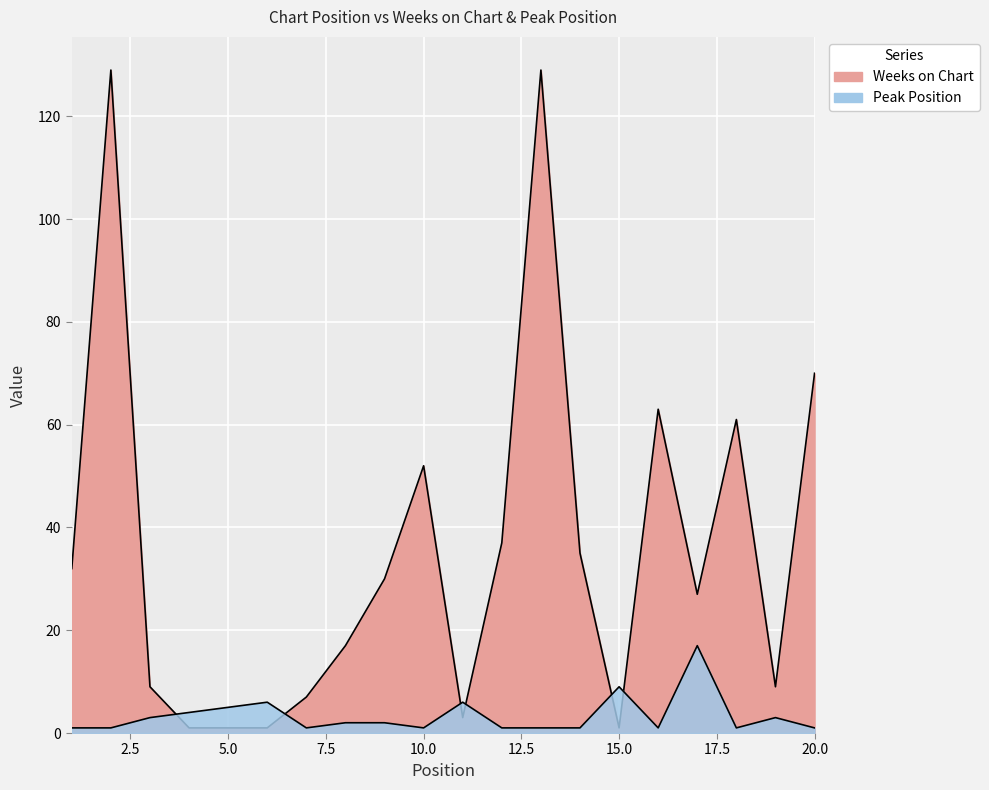

The Weeks on Chart series shows 1 at 5. True or false?

False